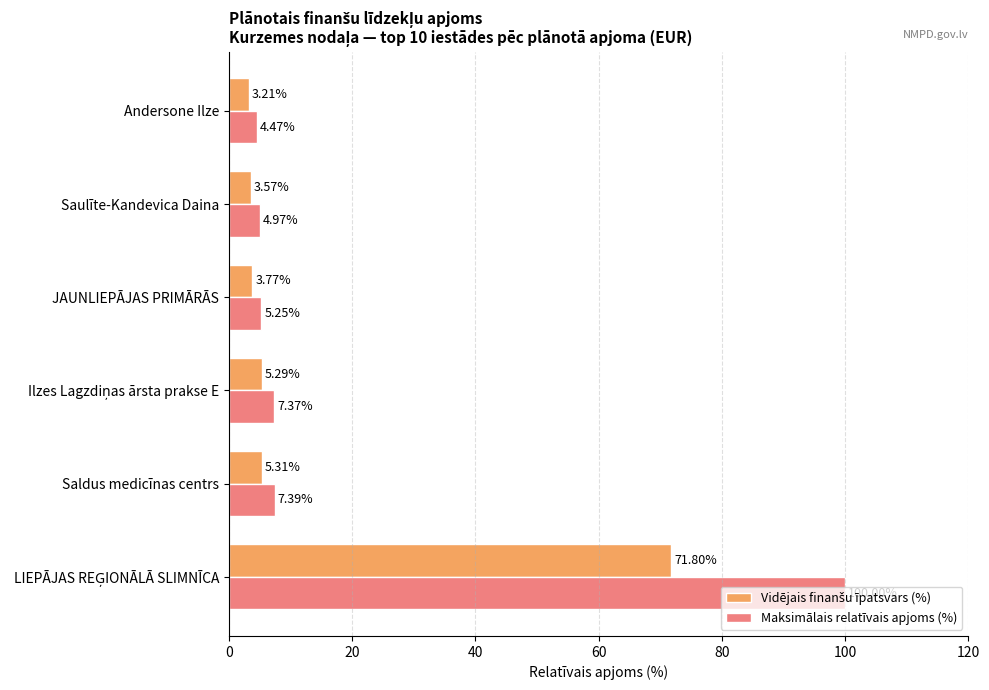

Which category has the lowest value across all series?

Andersone Ilze